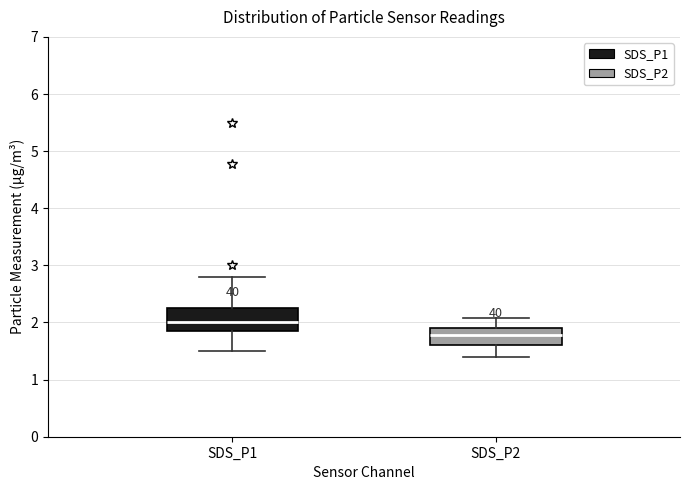

Which box has the highest median line?

SDS_P1